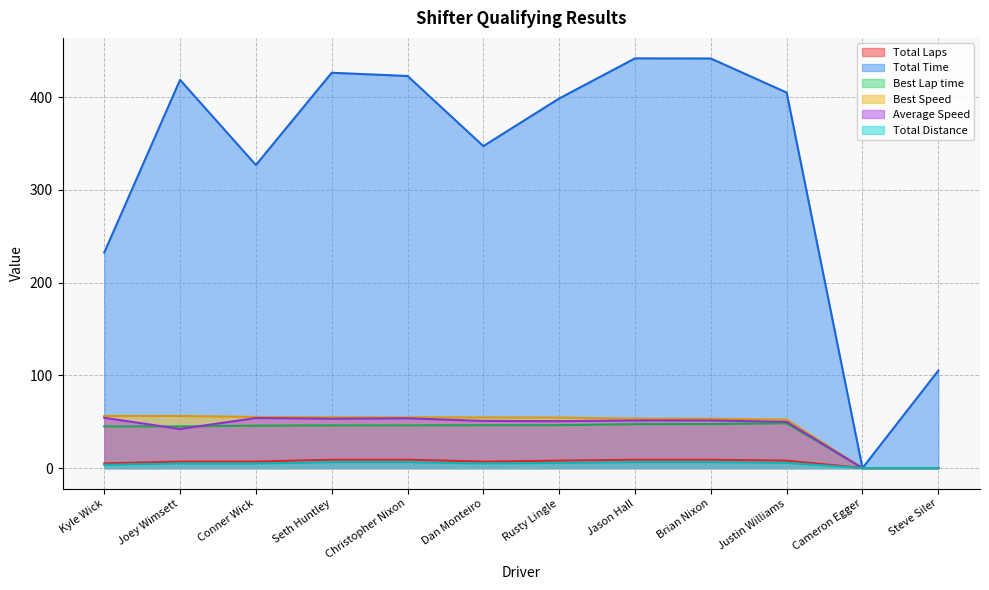

What is the average value of the Average Speed series?

42.6